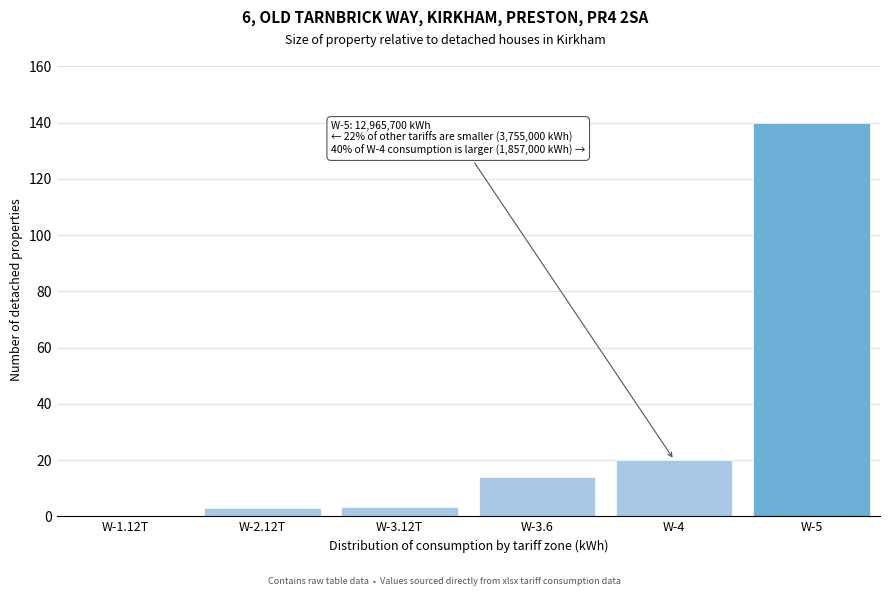

The chart shows a value of 140.0 at W-5. True or false?

True